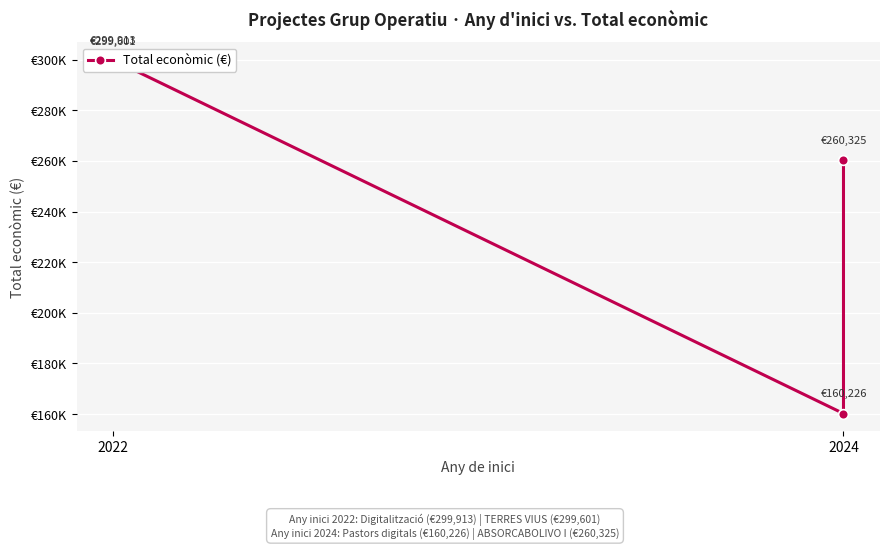

The chart shows a value of 145366 at 2022. True or false?

False